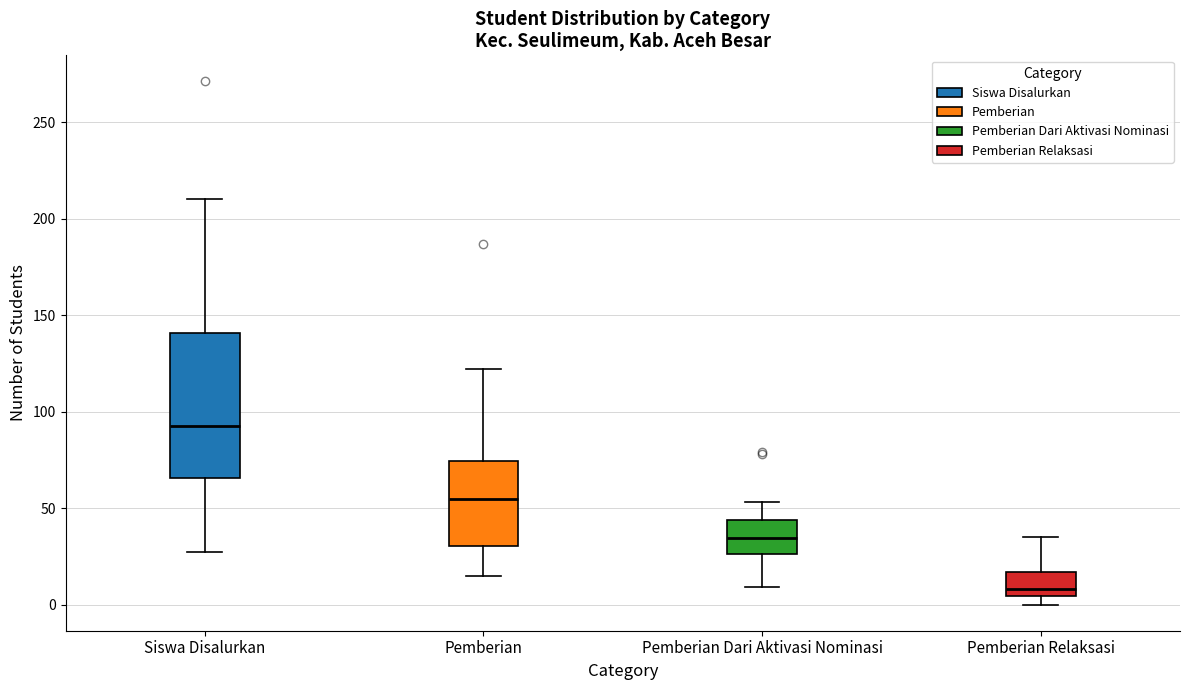

Where does the median line of the box for Pemberian Dari Aktivasi Nominasi sit on the y-axis? The values are not printed on the chart, so give them approximately, as read against the axis.

35